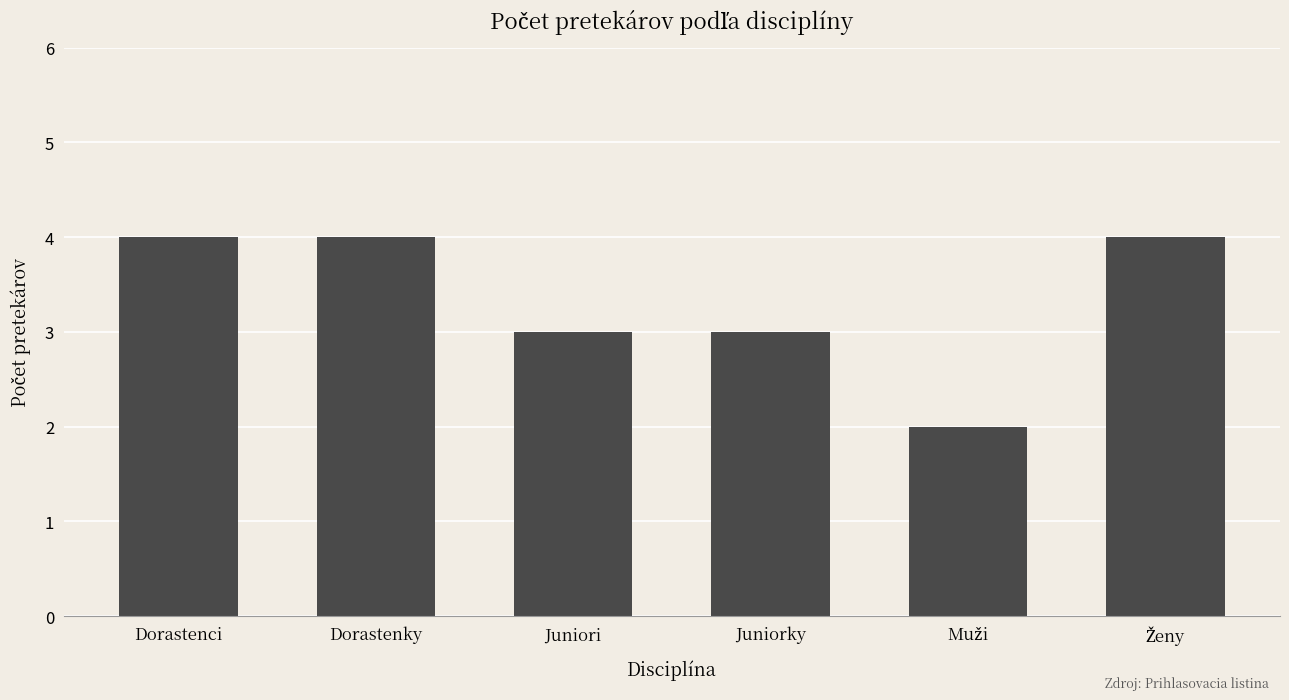

What is the difference between the second highest and minimum values?

2